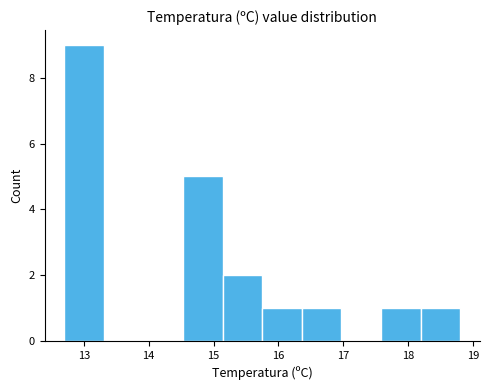

Reading left to right, transcribe this chart: for each bar, give the range it covers on the x-axis and its height. Neither the bar edges nor the heights are printed on the chart, so give them approximately, as read against the axes.

12.70 to 13.31: 9
13.31 to 13.92: 0
13.92 to 14.53: 0
14.53 to 15.14: 5
15.14 to 15.75: 2
15.75 to 16.36: 1
16.36 to 16.97: 1
16.97 to 17.58: 0
17.58 to 18.19: 1
18.19 to 18.80: 1